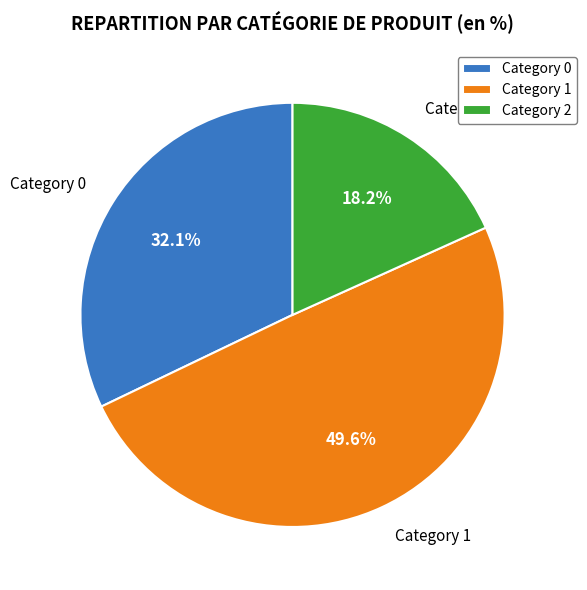

Does Category 2 account for over 50% of the chart?

No